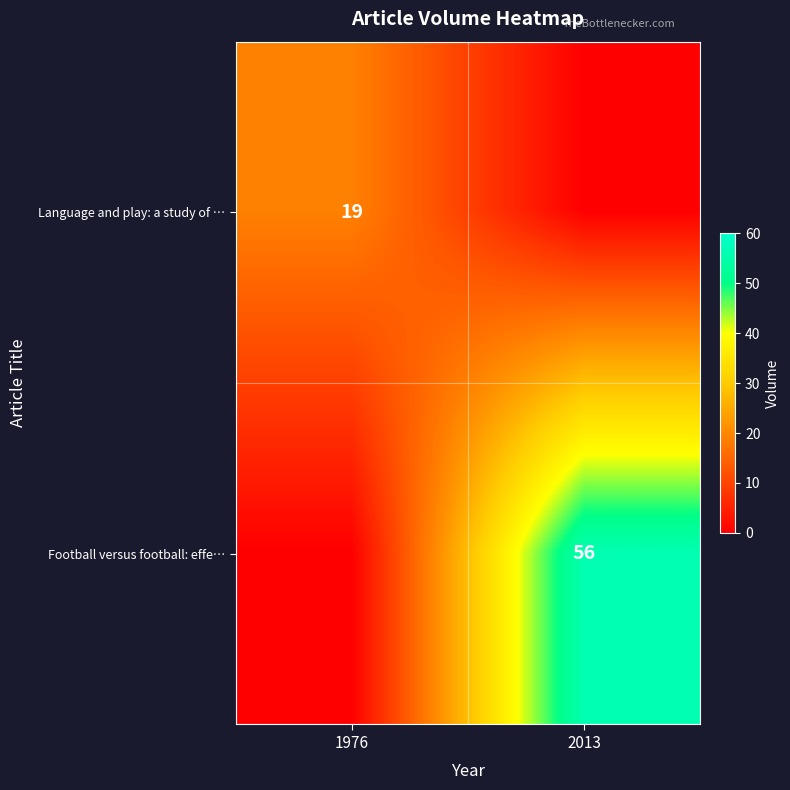

The Language and play: a study of … series shows 19 at 1976. True or false?

True